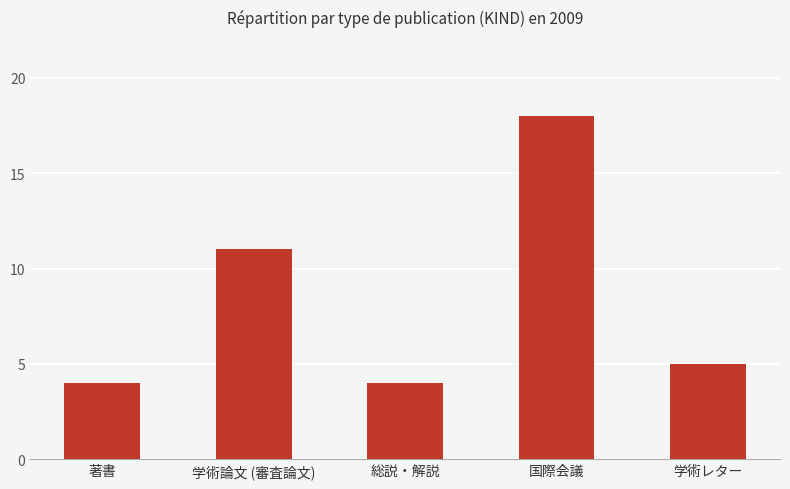

The value at 国際会議 is 32. True or false?

False